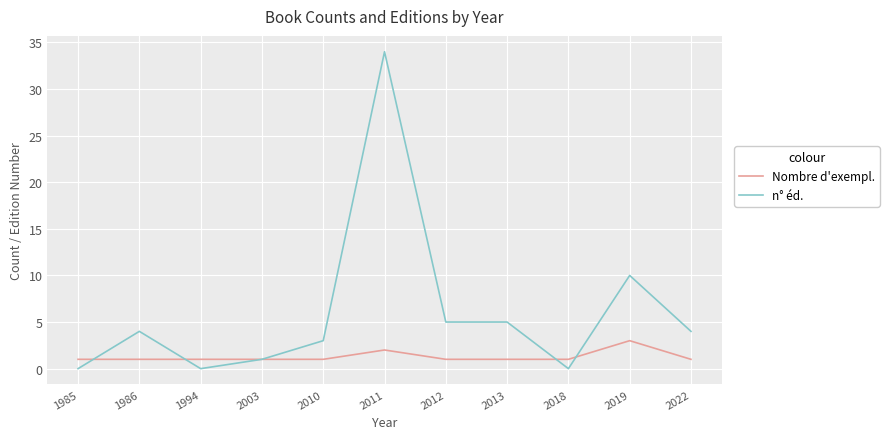

Which series ends up on top after the final intersection of Nombre d'exempl. and n° éd.?

n° éd.